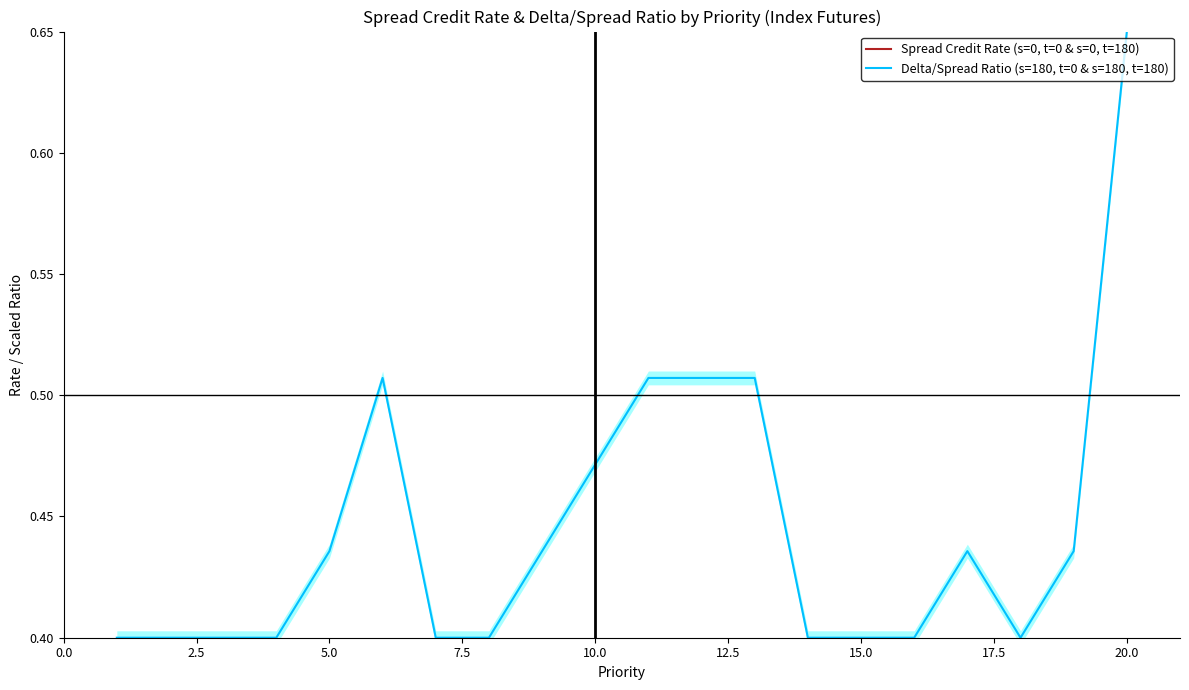

In Delta/Spread Ratio (s=180, t=0 & s=180, t=180), how many points are higher than both neighbors (excluding endpoints)?

2